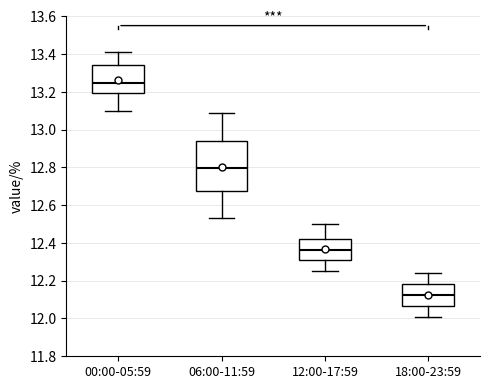

Reading left to right, read every box against the y-axis: the position of its median line, the range the box covers, and the ends of its whiskers. The values are not printed on the chart, so give them approximately, as read against the axis.

00:00-05:59: median 13.24, box 13.20 to 13.34, whiskers 13.10 to 13.42
06:00-11:59: median 12.80, box 12.68 to 12.94, whiskers 12.54 to 13.10
12:00-17:59: median 12.36, box 12.30 to 12.42, whiskers 12.26 to 12.50
18:00-23:59: median 12.12, box 12.06 to 12.18, whiskers 12.02 to 12.24